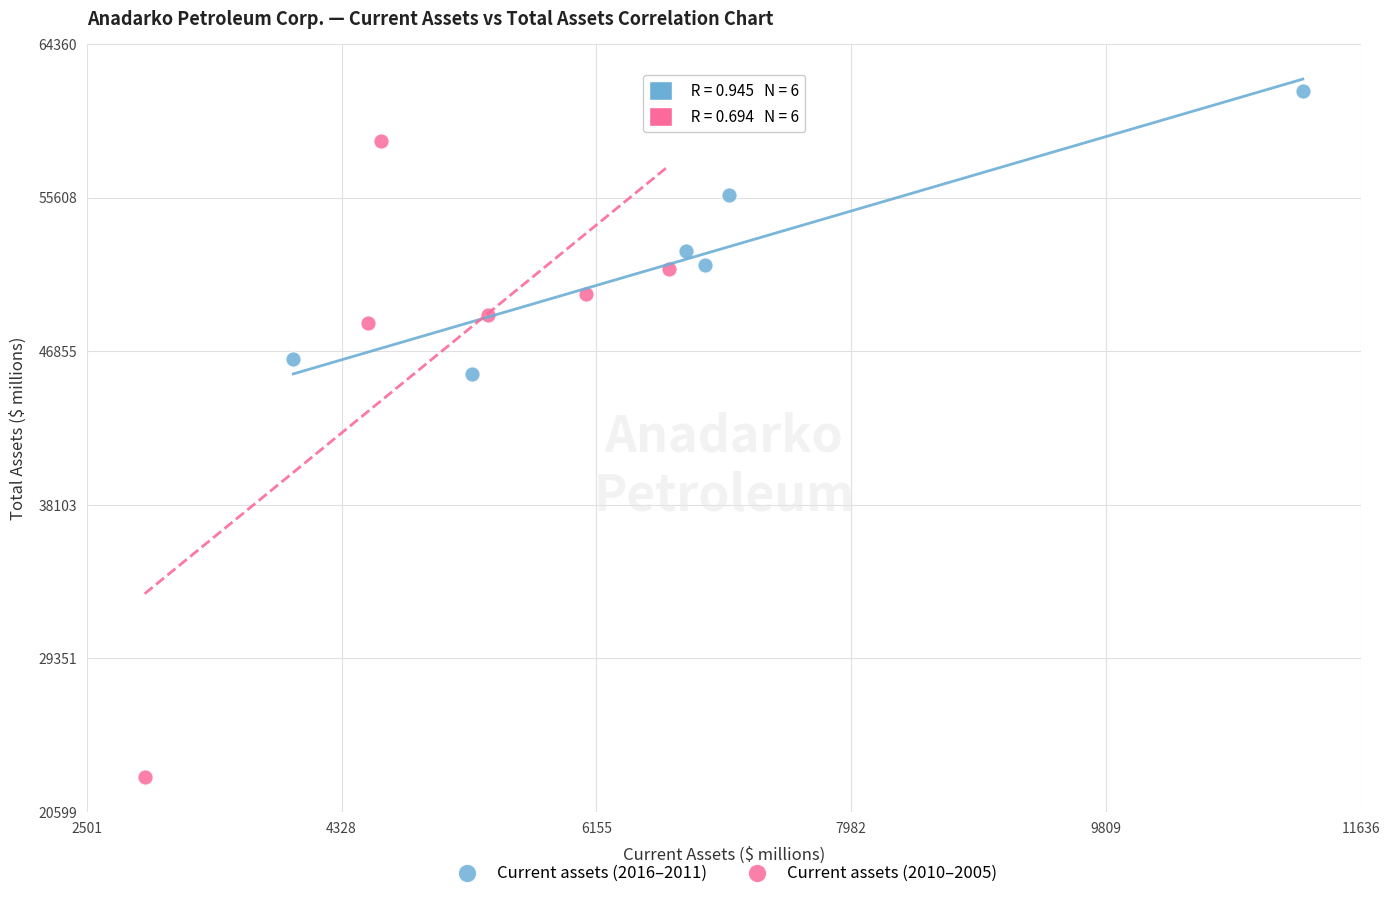

Which series has the widest spread of Y values?

Current assets (2010–2005)